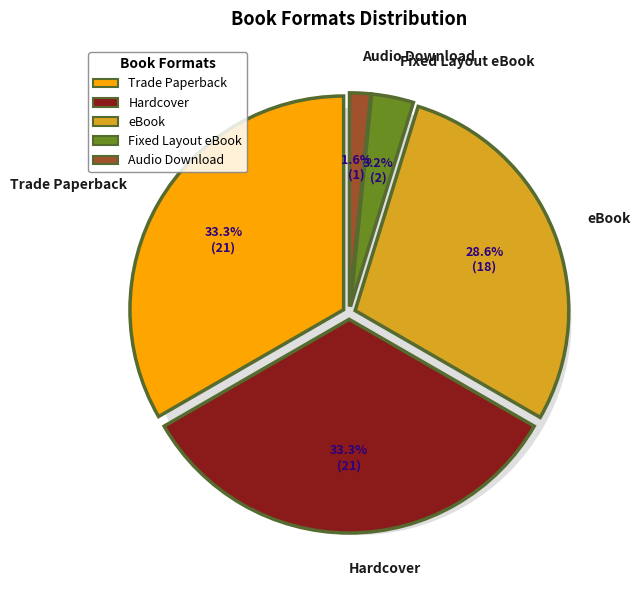

To the nearest percent, what is the difference between the largest and smallest slice percentages?

32%